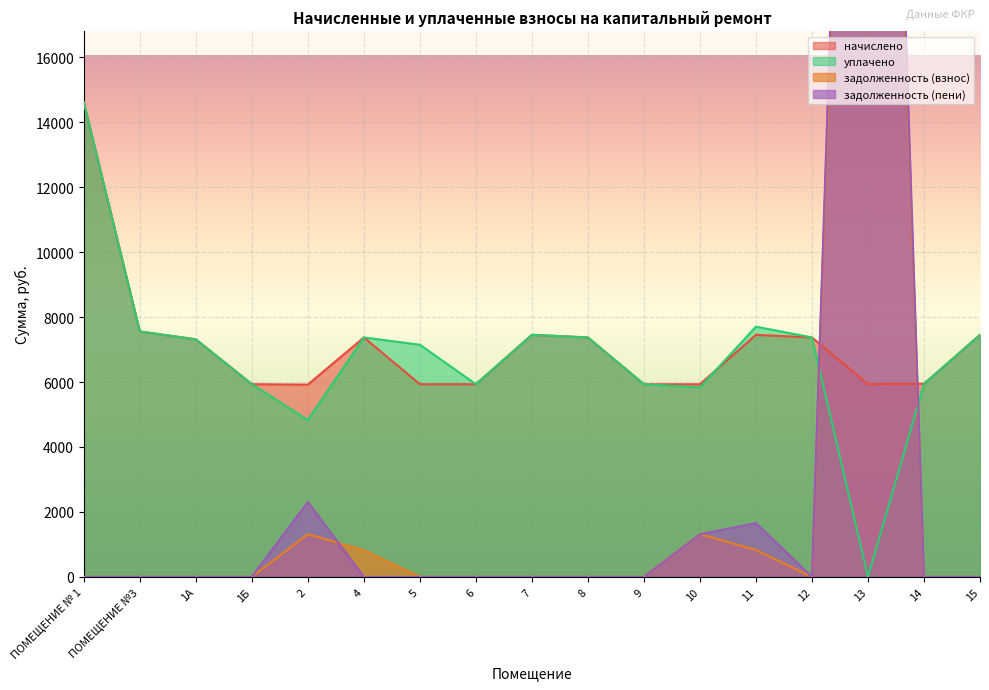

What is the difference between the highest and lowest values at 6?

5932.8